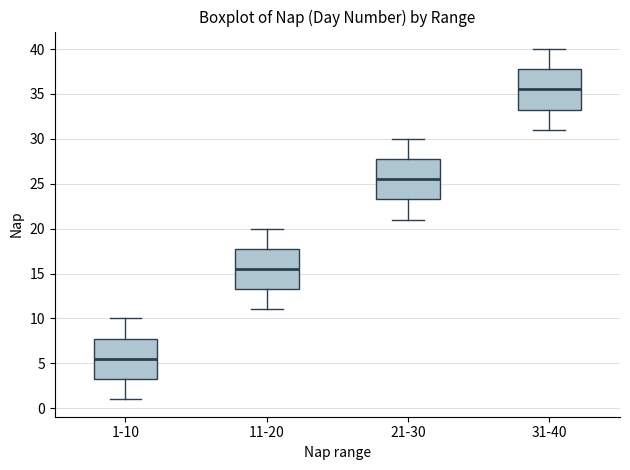

Which box has the highest median line?

31-40